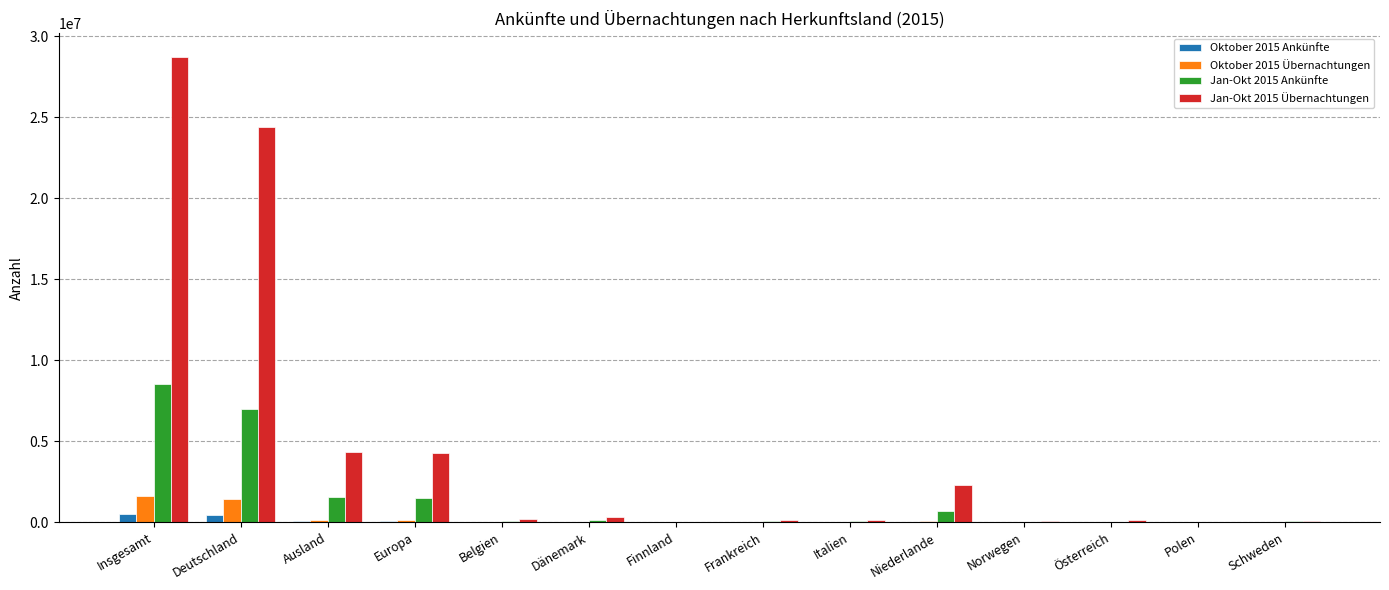

Is the value of Oktober 2015 Ankünfte at Ausland greater than the value of Oktober 2015 Übernachtungen at Insgesamt?

No